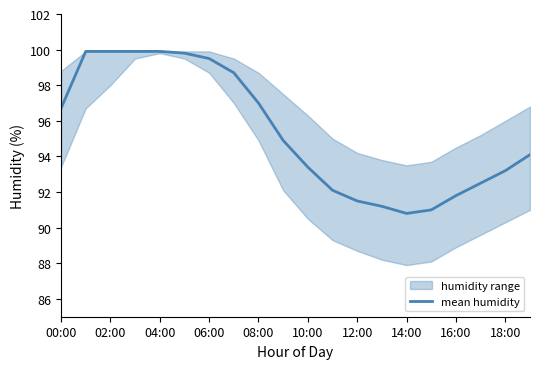

The value of mean humidity at 00:00 is 96.7. True or false?

True